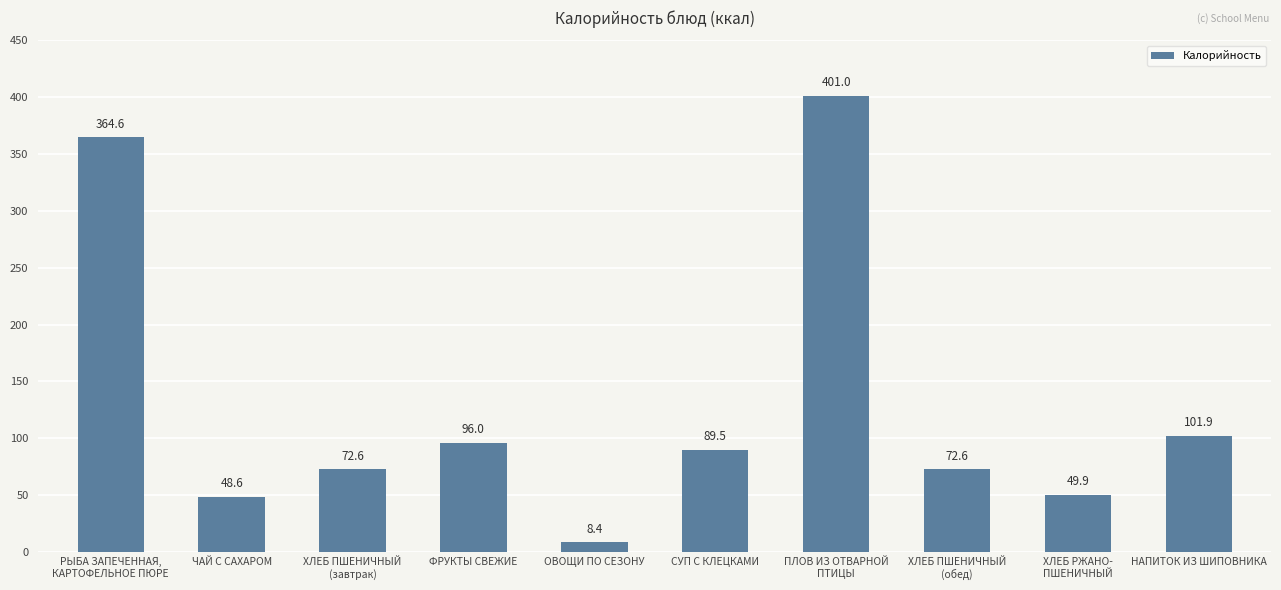

What is the sum of all values?

1305.2